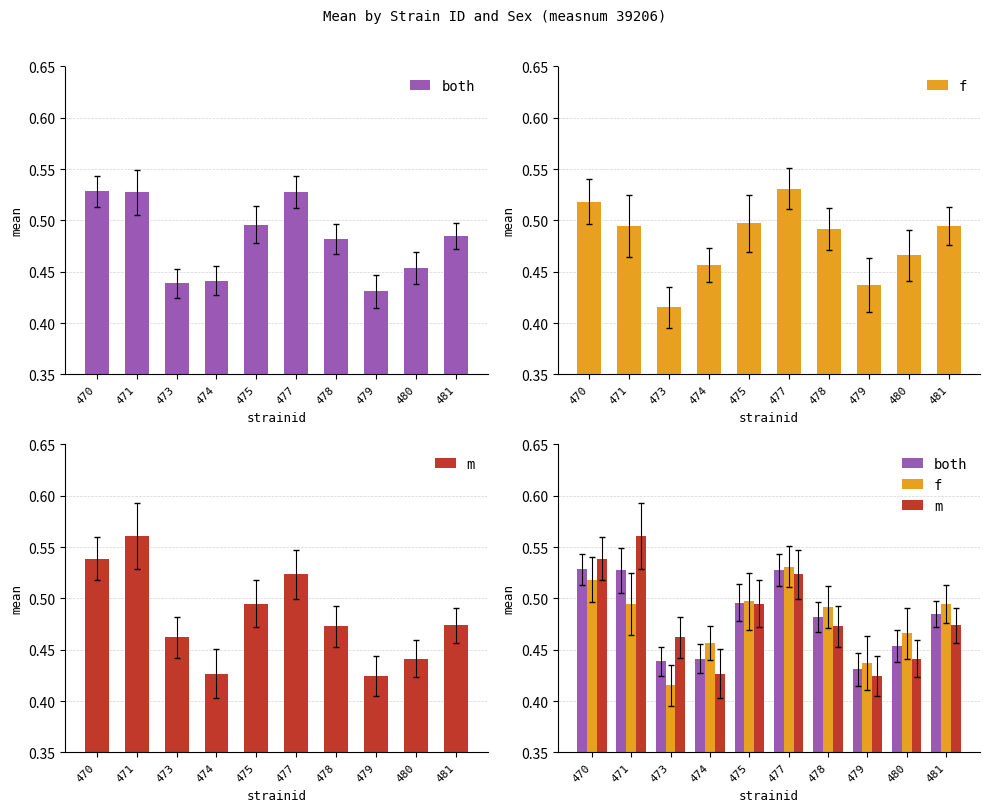

What value does the f series have at 480?

0.5